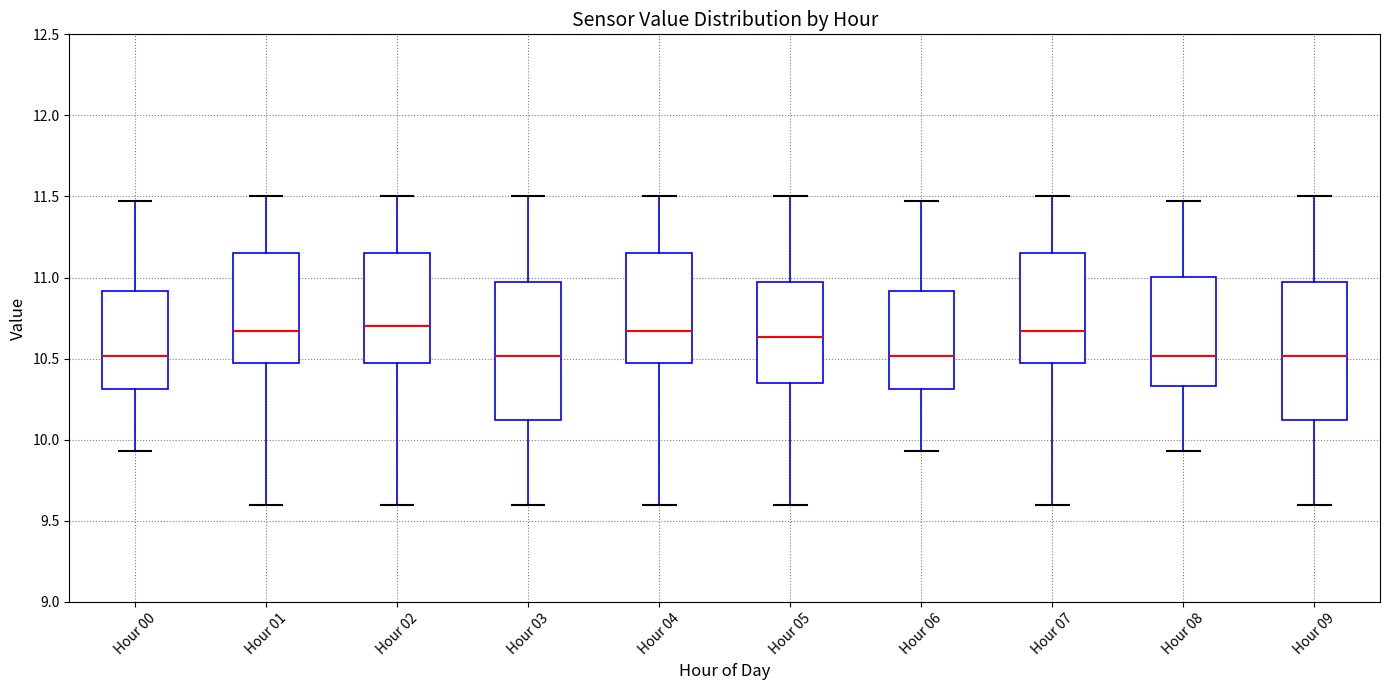

Reading left to right, transcribe this box plot: for each box, give where its median line is, the range the box spans, and where its two whiskers end, as read against the y-axis. The values are not printed on the chart, so give them approximately, as read against the axis.

Hour 00: median 10.50, box 10.30 to 10.90, whiskers 9.95 to 11.45
Hour 01: median 10.65, box 10.45 to 11.15, whiskers 9.60 to 11.50
Hour 02: median 10.70, box 10.45 to 11.15, whiskers 9.60 to 11.50
Hour 03: median 10.50, box 10.10 to 10.95, whiskers 9.60 to 11.50
Hour 04: median 10.65, box 10.45 to 11.15, whiskers 9.60 to 11.50
Hour 05: median 10.65, box 10.35 to 10.95, whiskers 9.60 to 11.50
Hour 06: median 10.50, box 10.30 to 10.90, whiskers 9.95 to 11.45
Hour 07: median 10.65, box 10.45 to 11.15, whiskers 9.60 to 11.50
Hour 08: median 10.50, box 10.35 to 11.00, whiskers 9.95 to 11.45
Hour 09: median 10.50, box 10.10 to 10.95, whiskers 9.60 to 11.50